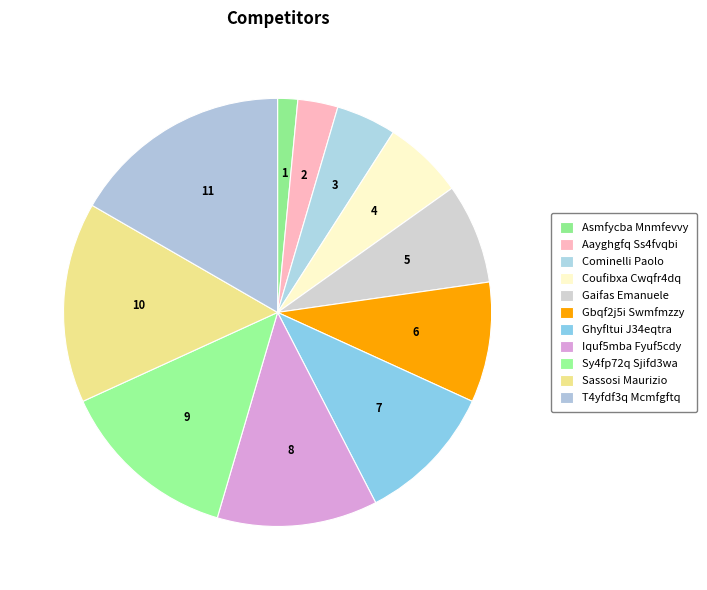

True or false: Gaifas Emanuele accounts for 1% of the total.

False